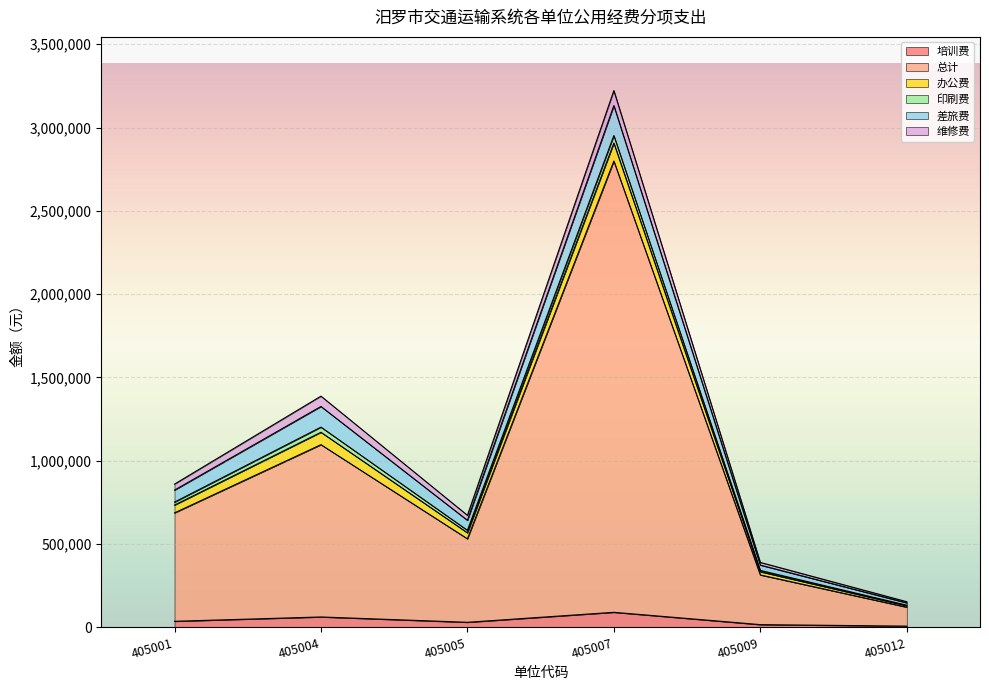

At which category is the sum across all series the highest?

405007